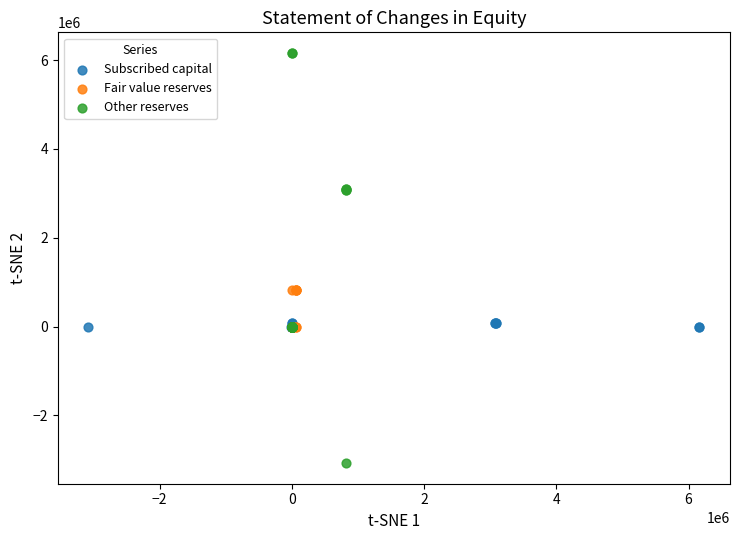

What are all the series names shown in the legend?

Subscribed capital, Fair value reserves, Other reserves